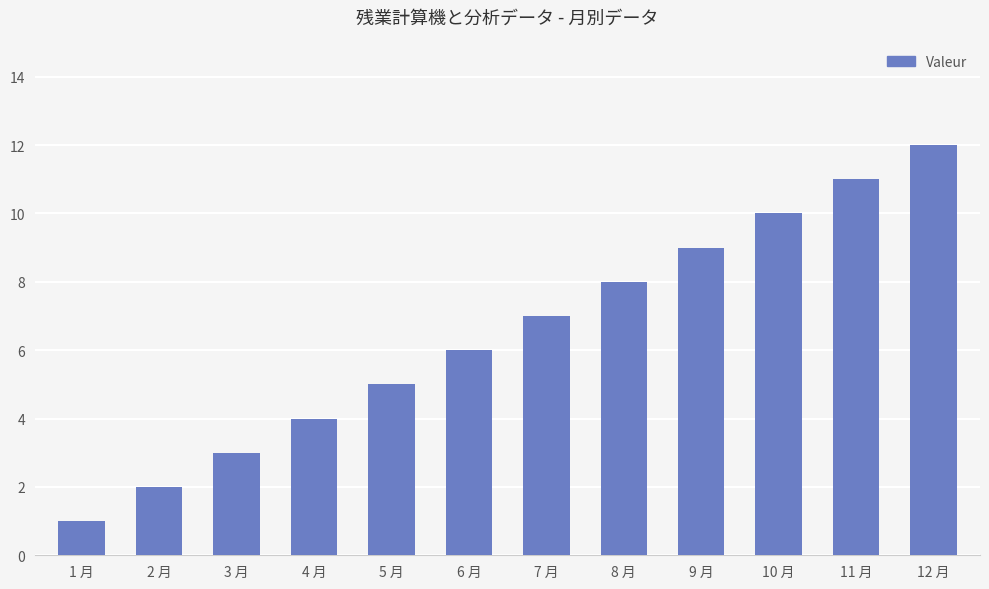

What is the change in value from 7 月 to 9 月?

+2